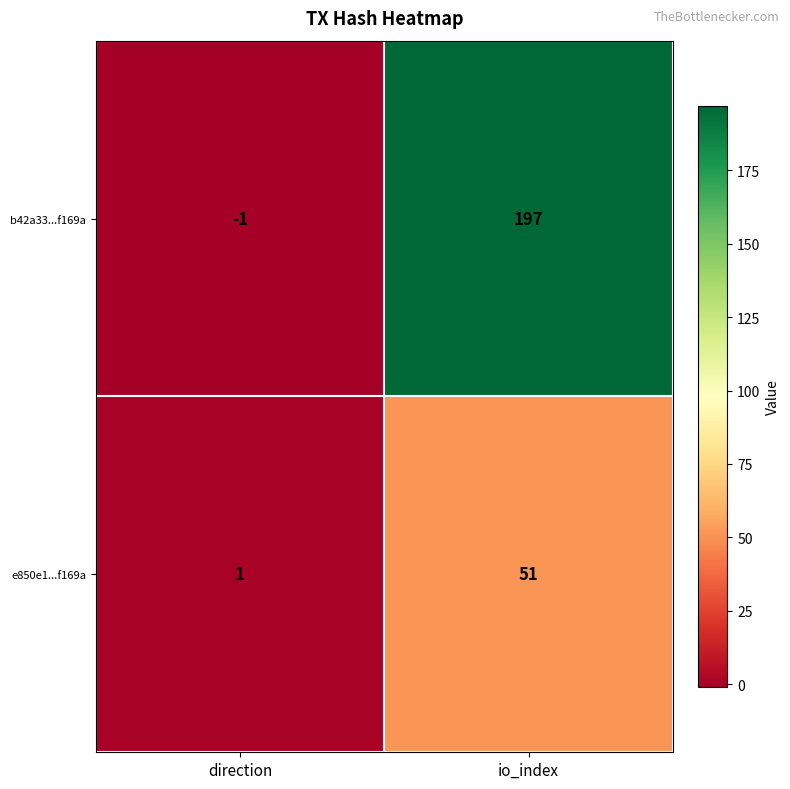

What value does the b42a33...f169a series have at io_index?

197